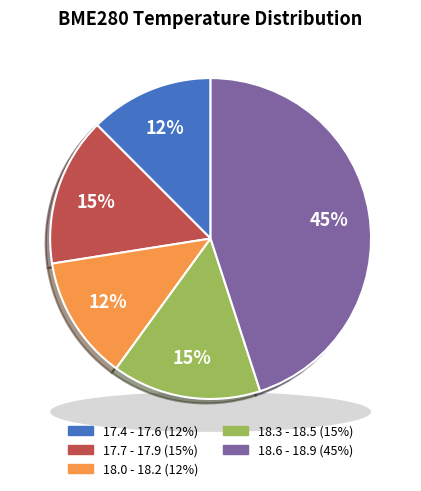

Does 17 account for over 50% of the chart?

No